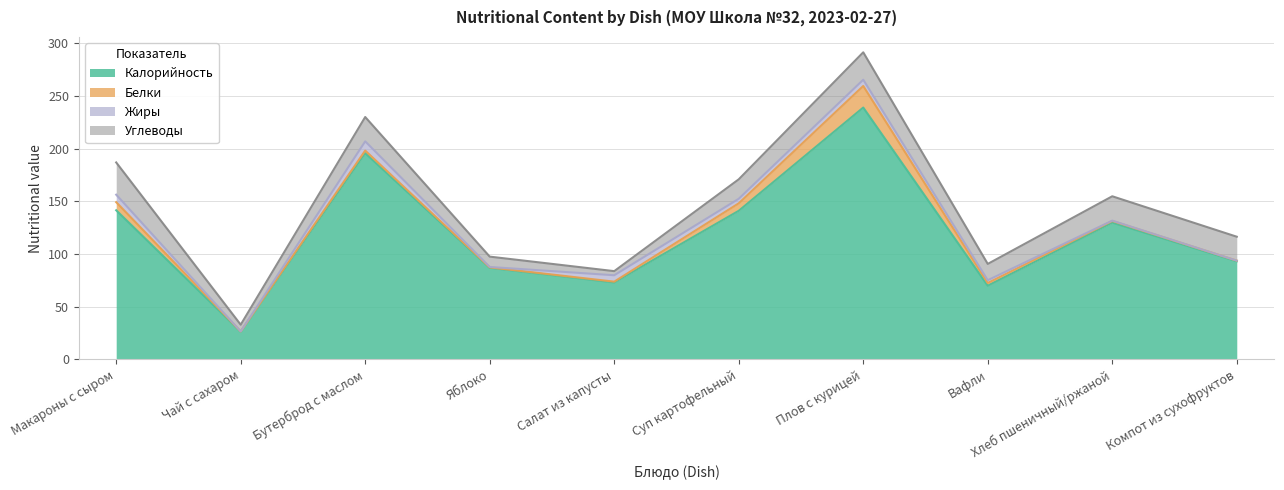

What is the label of the 6th point from the left?

Суп картофельный